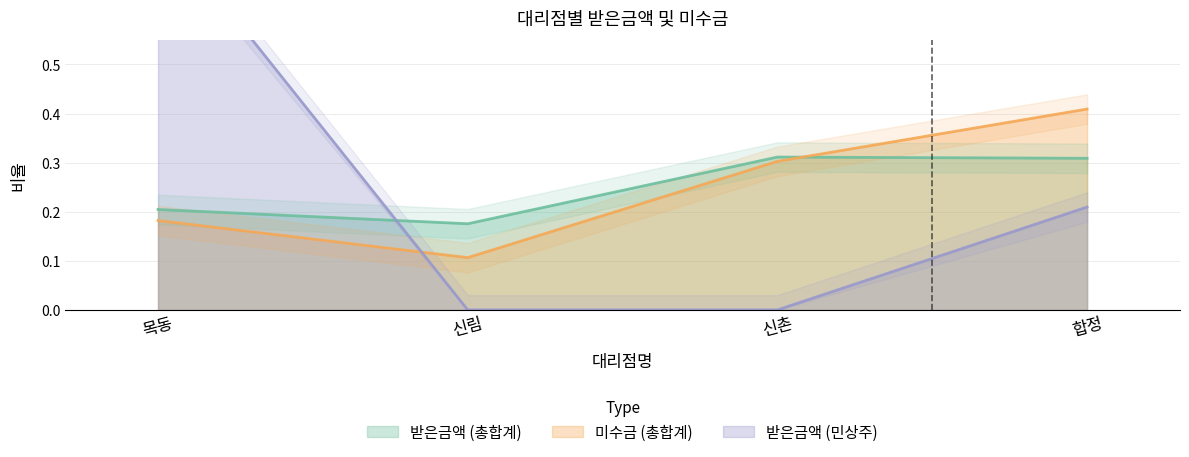

What is the approximate value of 미수금 (총합계) at 신림?

0.1